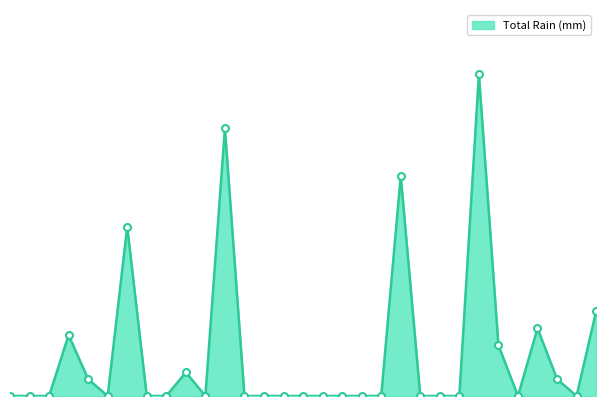

Does the chart display data point markers on the line(s)?

No